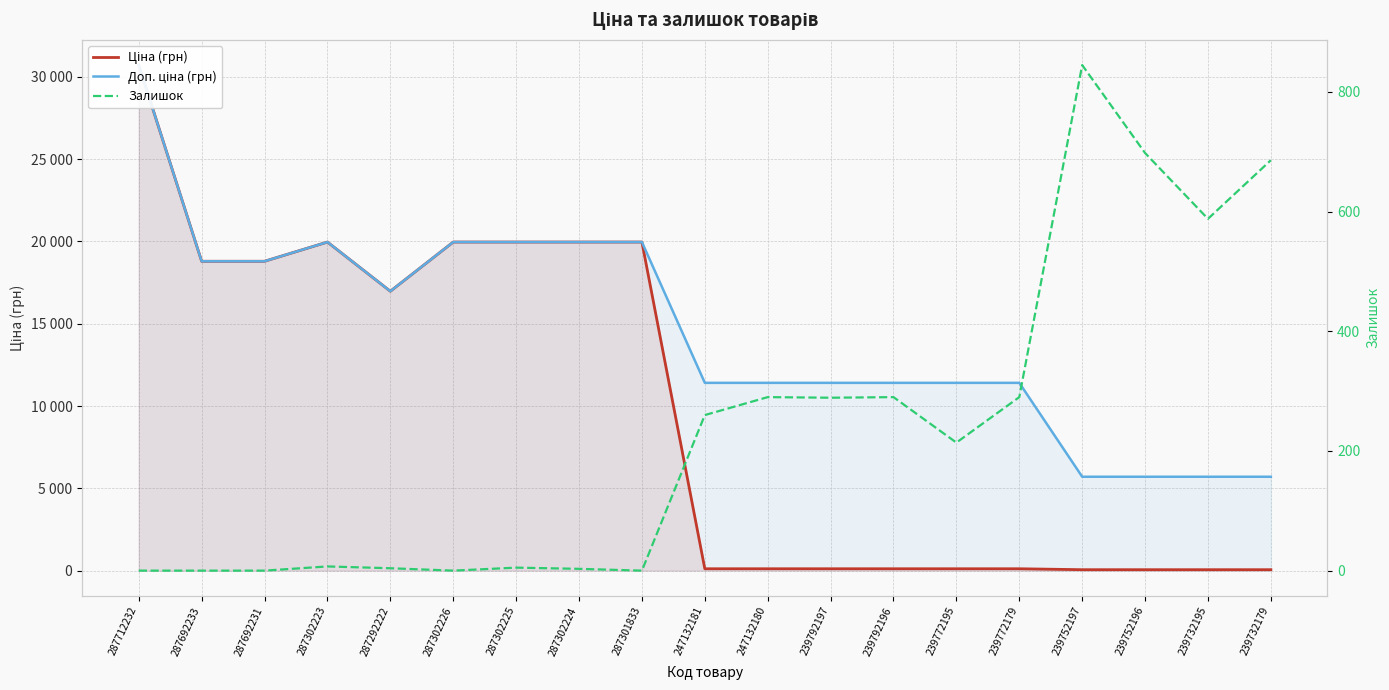

At which category is the sum across all series the highest?

287712232